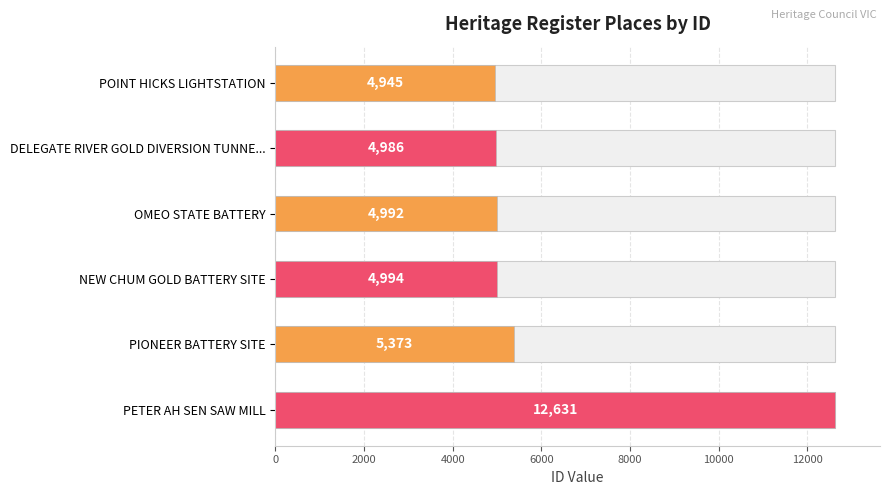

Which has a higher value, DELEGATE RIVER GOLD DIVERSION TUNNE... or OMEO STATE BATTERY?

OMEO STATE BATTERY